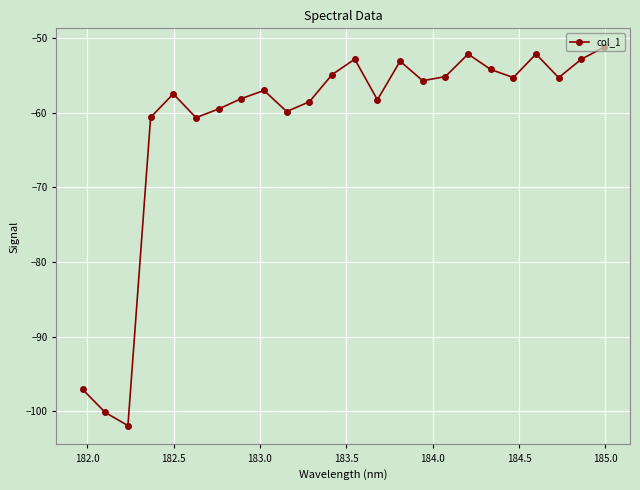

How many points are higher than both their immediate neighbors (excluding endpoints)?

6